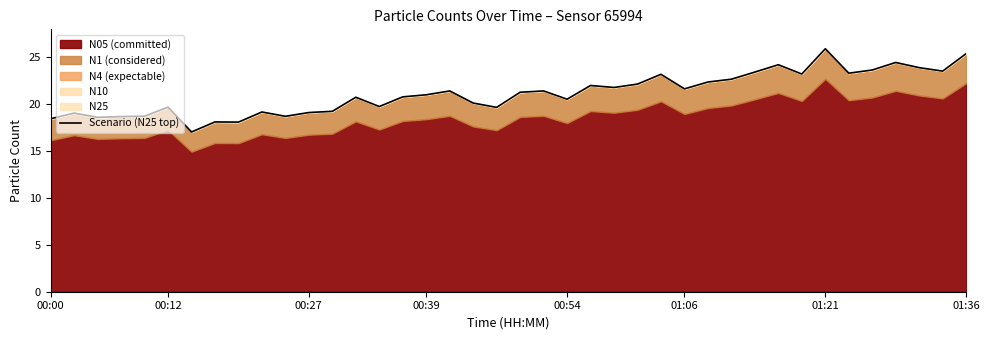

What value does the data have at 34?

23.3